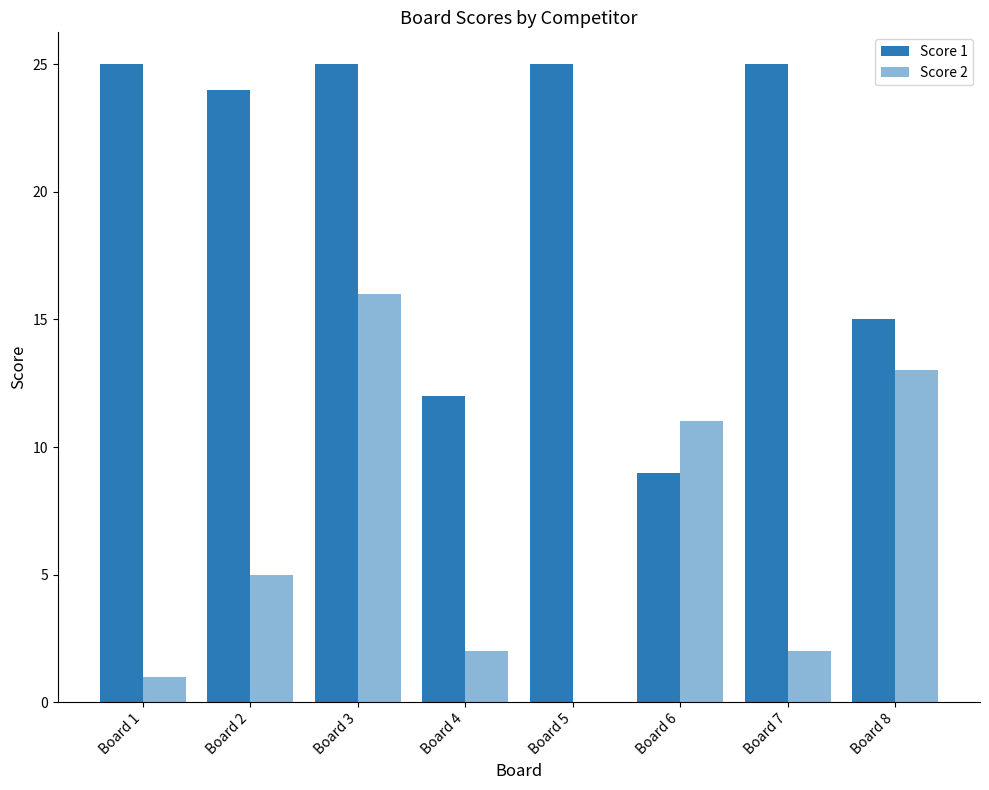

How many data points does each series have?

8